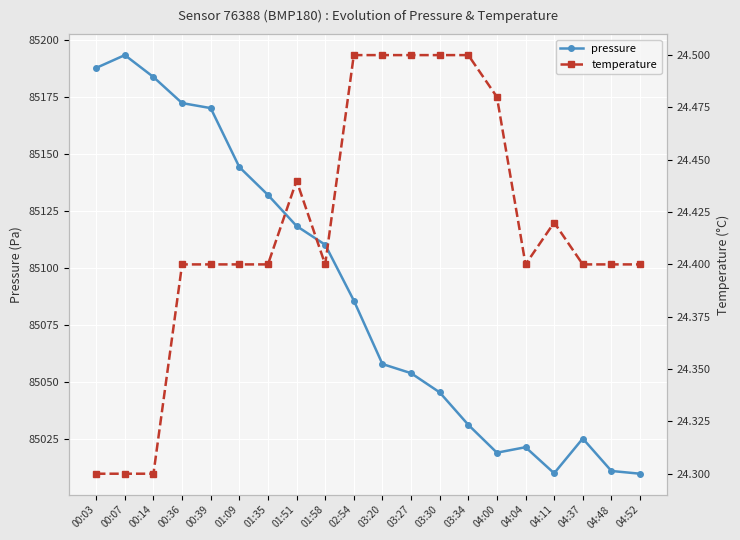

Reading left to right, extract all data points from this chart.

pressure: 00:03=85187.6	00:07=85193.2	00:14=85183.6	00:36=85172.2	00:39=85170.0	01:09=85144.2	01:35=85132.0	01:51=85118.4	01:58=85110.2	02:54=85085.8	03:20=85058.0	03:27=85054.0	03:30=85045.6	03:34=85031.4	04:00=85019.2	04:04=85021.6	04:11=85010.2	04:37=85025.4	04:48=85011.2	04:52=85010.0
temperature: 00:03=24.3	00:07=24.3	00:14=24.3	00:36=24.4	00:39=24.4	01:09=24.4	01:35=24.4	01:51=24.4	01:58=24.4	02:54=24.5	03:20=24.5	03:27=24.5	03:30=24.5	03:34=24.5	04:00=24.5	04:04=24.4	04:11=24.4	04:37=24.4	04:48=24.4	04:52=24.4